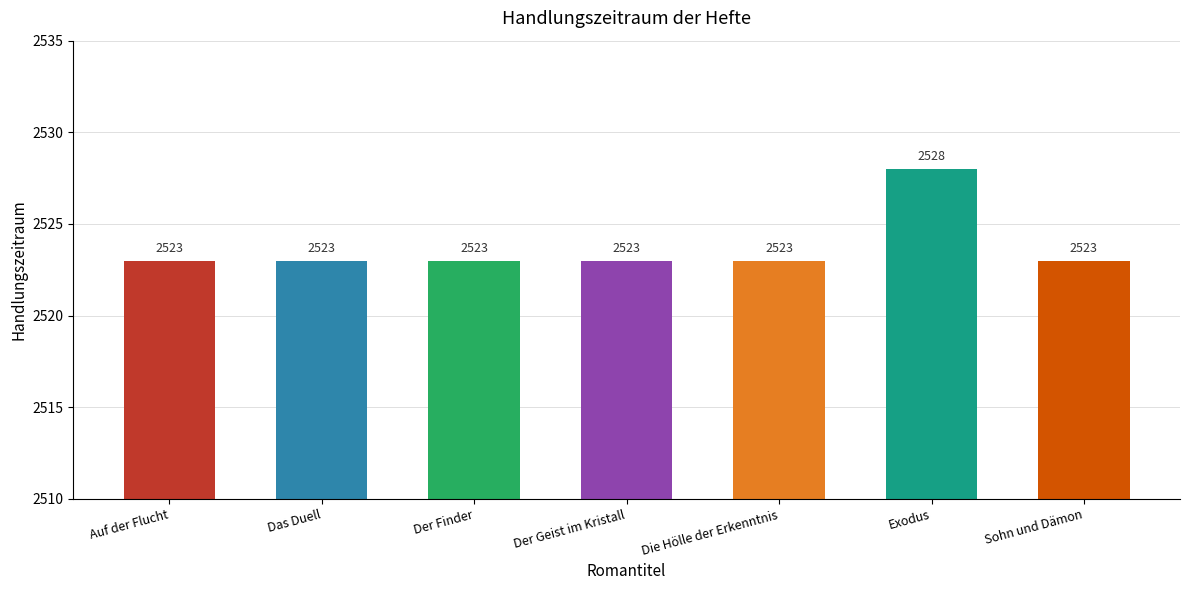

Reading right to left, transcribe all the data shown in this chart.

2523	2528	2523	2523	2523	2523	2523